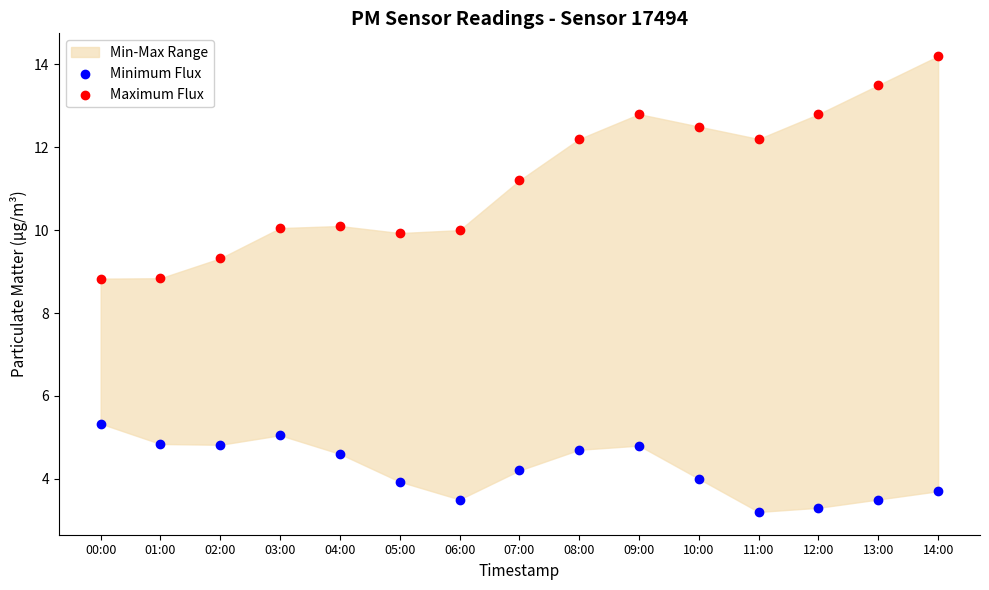

In the Maximum Flux series, what Y value is closest to 11?

11.2